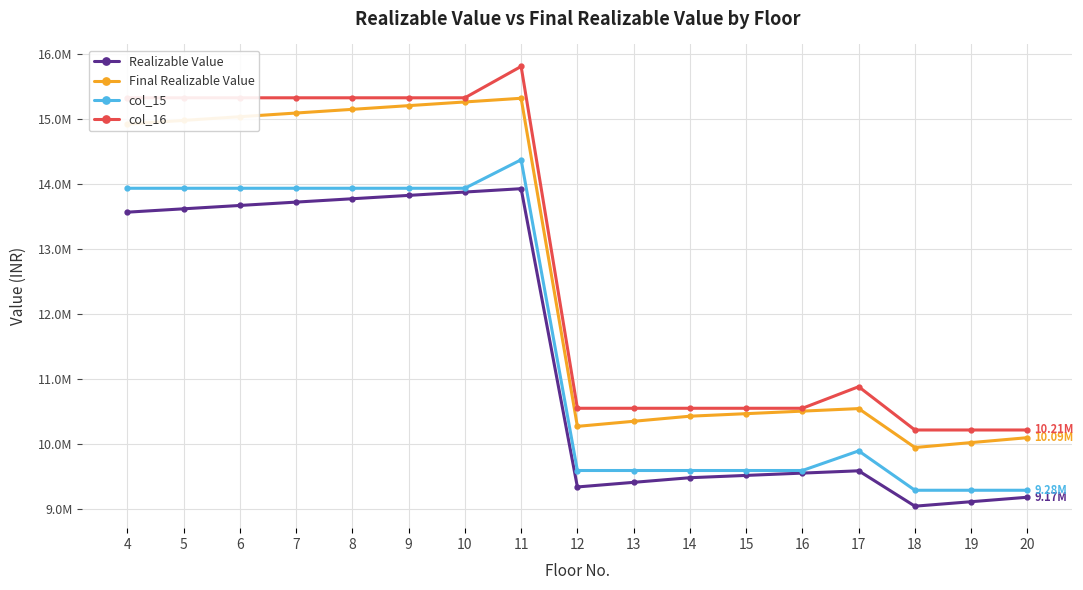

What is the maximum value for col_15?

14373500